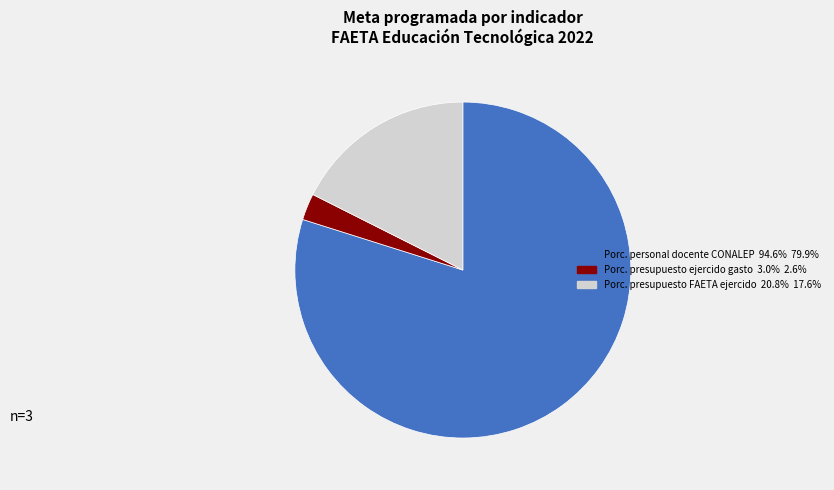

Does any single category account for the majority?

Yes